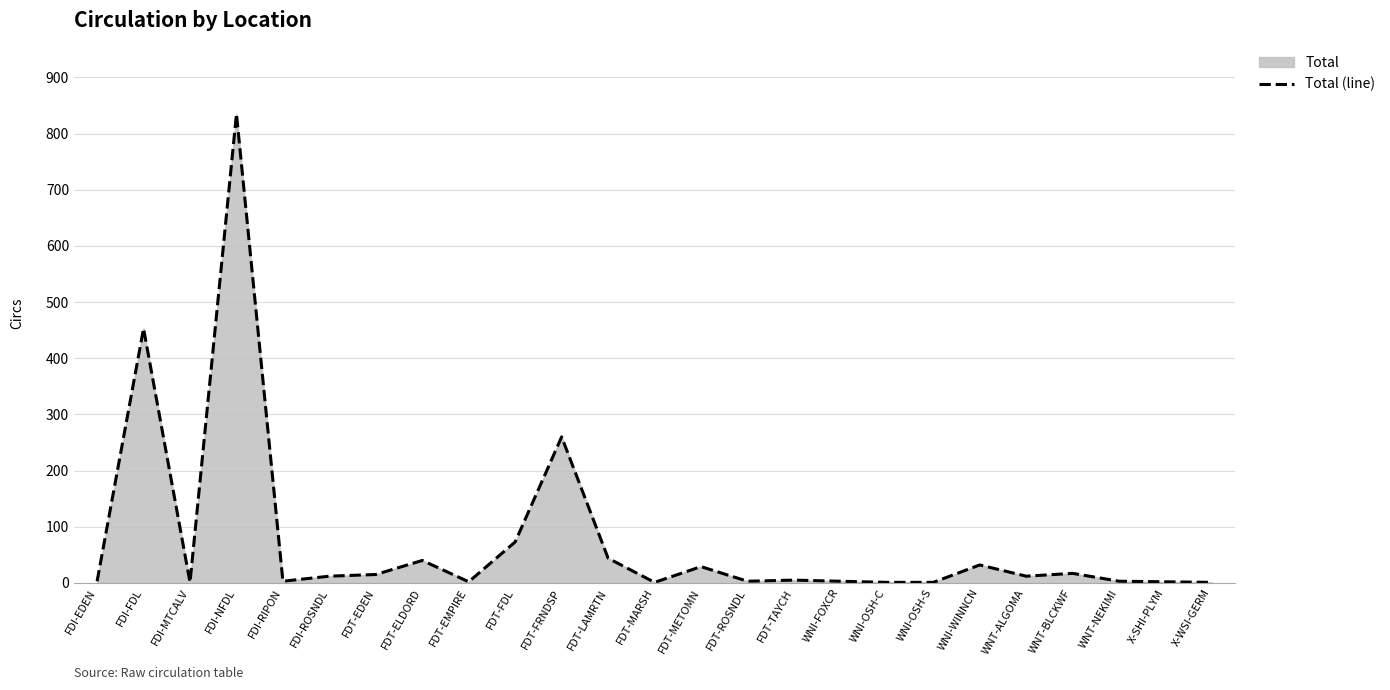

How many series are shown in this chart?

1